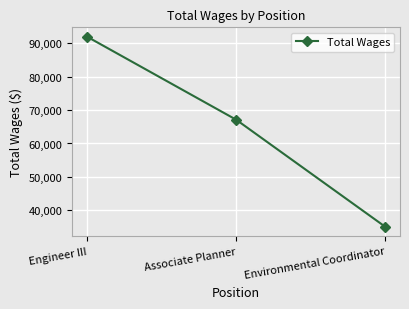

Rank the categories by value from lowest to highest.

Environmental Coordinator, Associate Planner, Engineer III